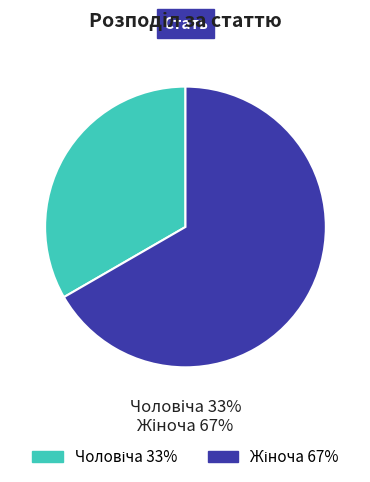

Between Жіноча and Чоловіча, which is larger?

Жіноча